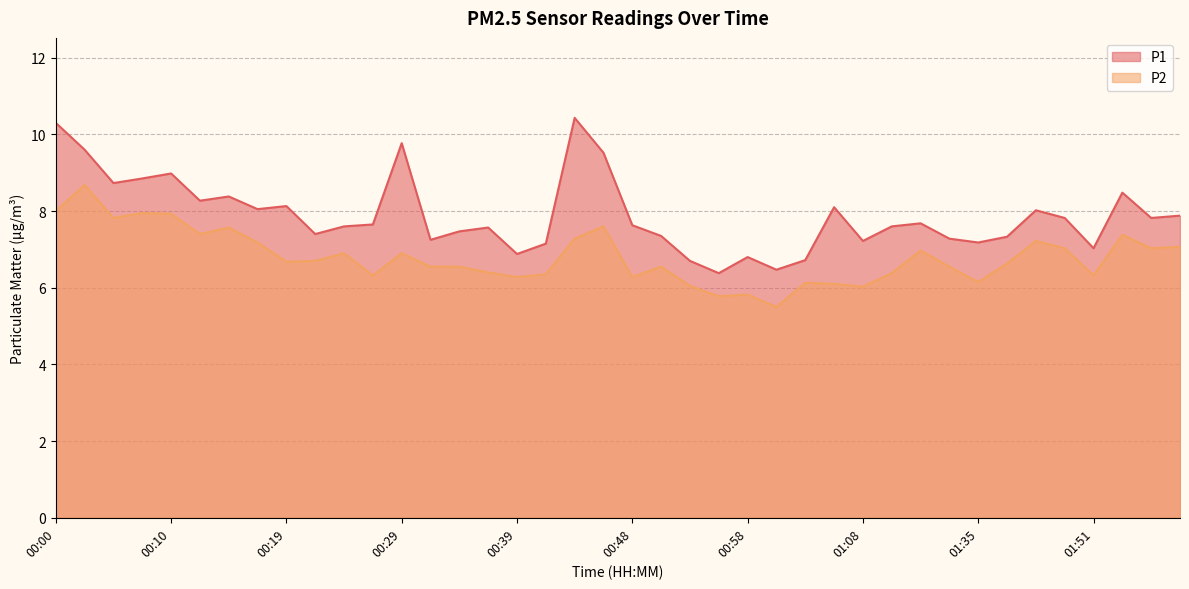

True or false: P2 and P1 cross at least once.

False